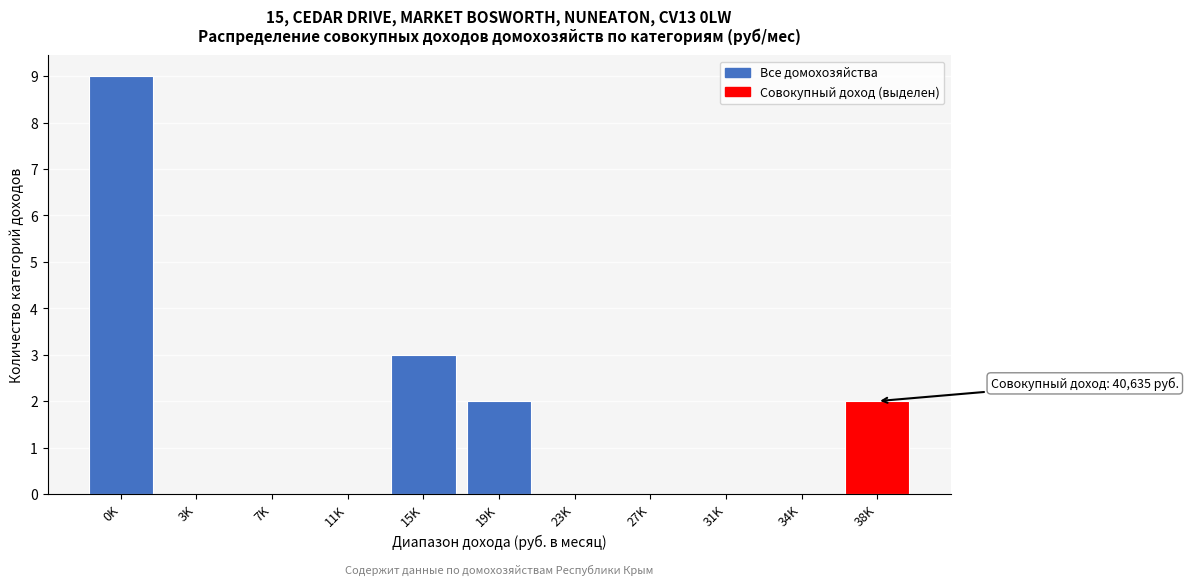

Reading right to left, extract all data points from this chart.

38K=2	34K=0	31K=0	27K=0	23K=0	19K=2	15K=3	11K=0	7K=0	3K=0	0K=9